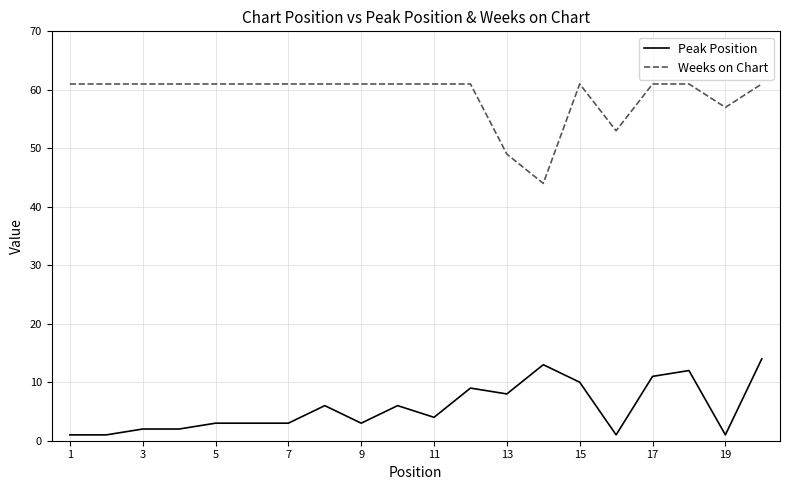

Reading left to right, transcribe all the data shown in this chart.

Peak Position: 1	1	2	2	3	3	3	6	3	6	4	9	8	13	10	1	11	12	1	14
Weeks on Chart: 61	61	61	61	61	61	61	61	61	61	61	61	49	44	61	53	61	61	57	61